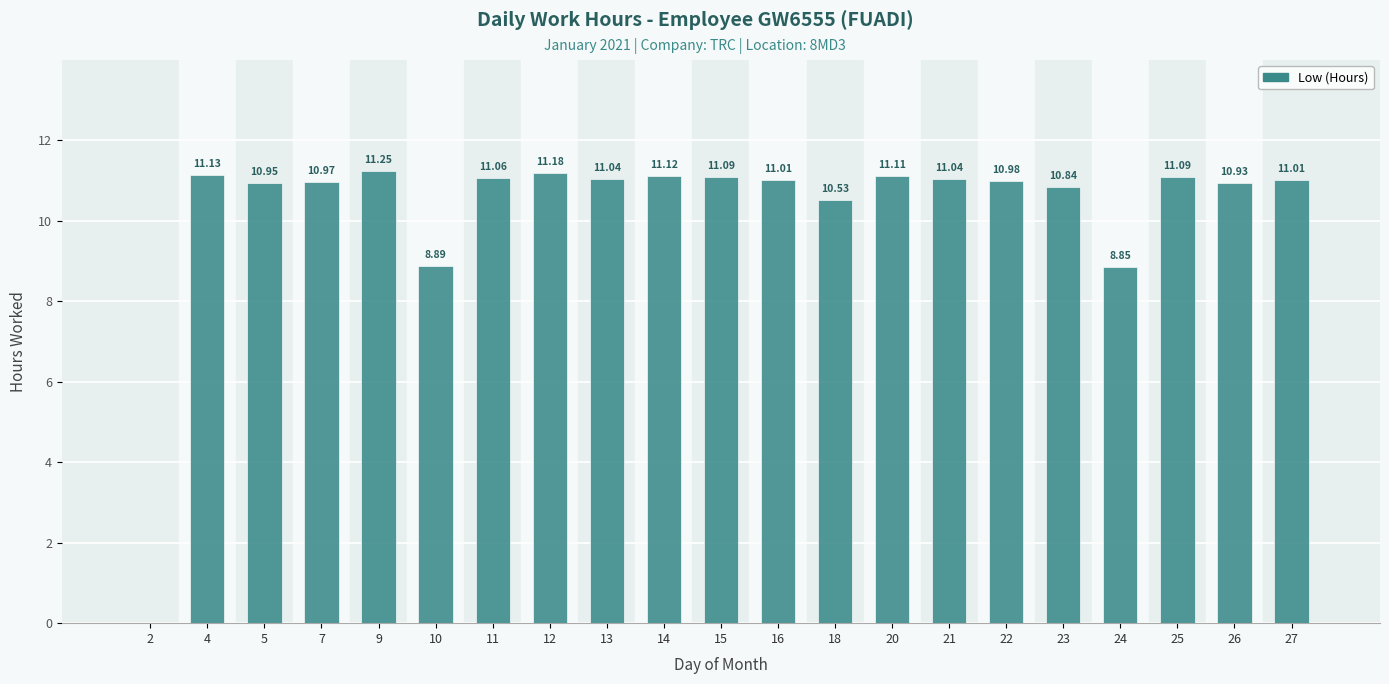

What is the sum of the values at 10 and 9?

20.1